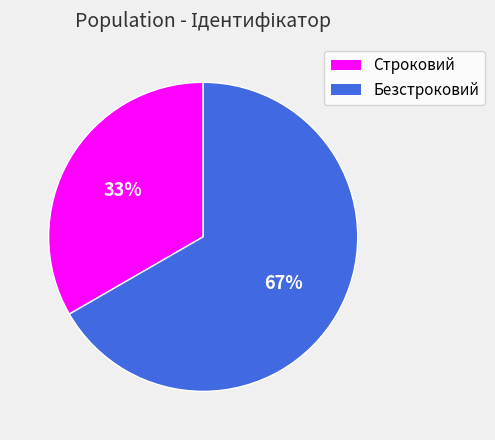

Rank the categories by value from lowest to highest.

Строковий, Безстроковий